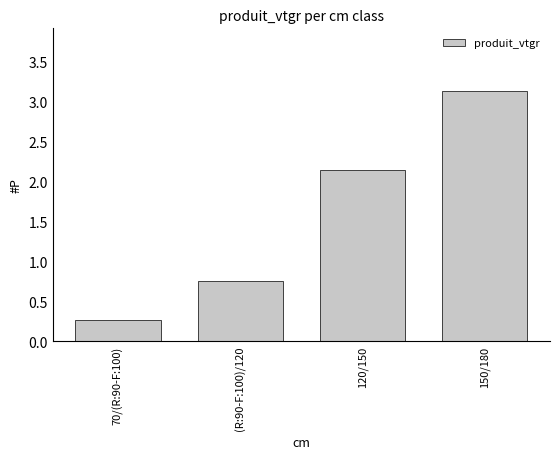

The value at 70/(R:90-F:100) is 0.3. True or false?

True